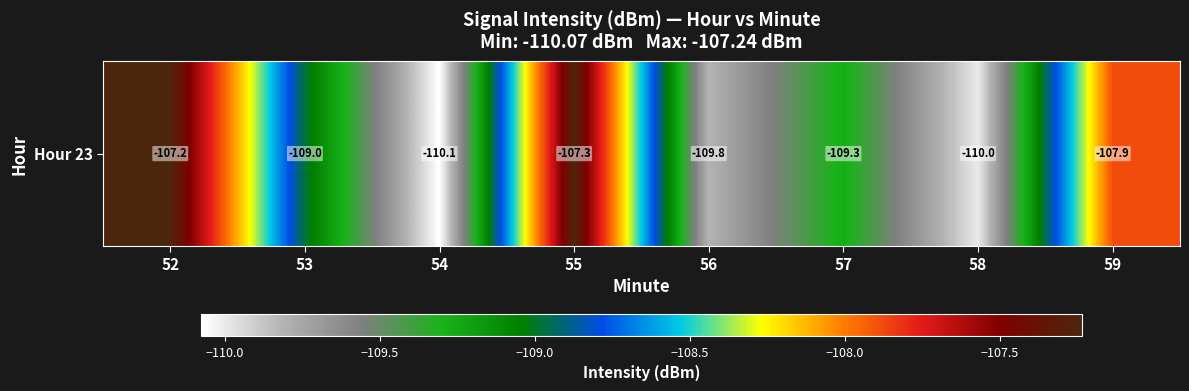

At which category does the chart reach its peak across all series?

52